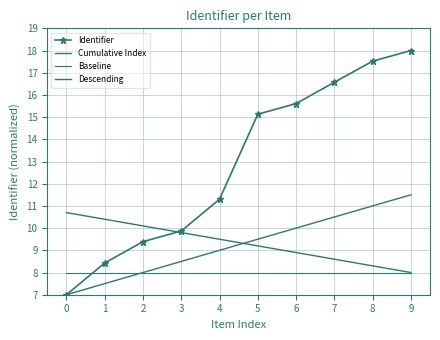

What is the total value across all series at 9?

45.5